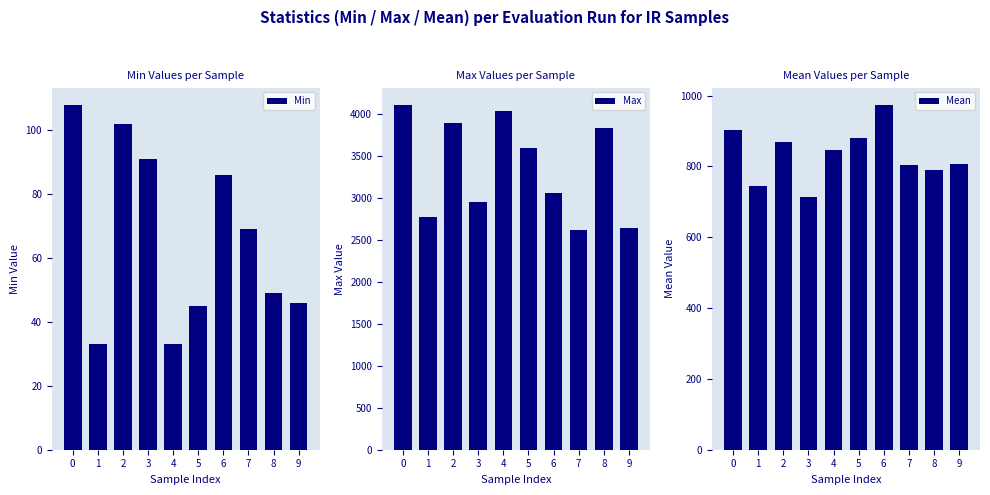

Reading right to left, extract all data points from this chart.

Min: 46.0	49.0	69.0	86.0	45.0	33.0	91.0	102.0	33.0	108.0
Max: 2641.0	3840.0	2616.0	3064.0	3600.0	4045.0	2957.0	3892.0	2777.0	4113.0
Mean: 805.5	789.6	803.7	973.8	880.5	847.6	713.9	867.9	745.6	901.6